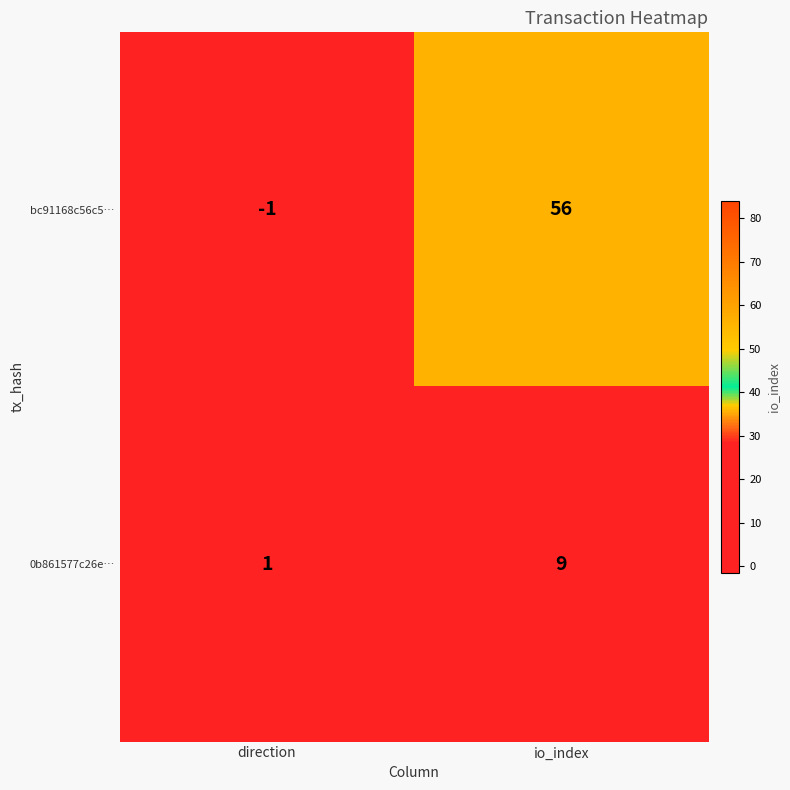

What is the difference between the bc91168c56c5… values at direction and io_index?

57